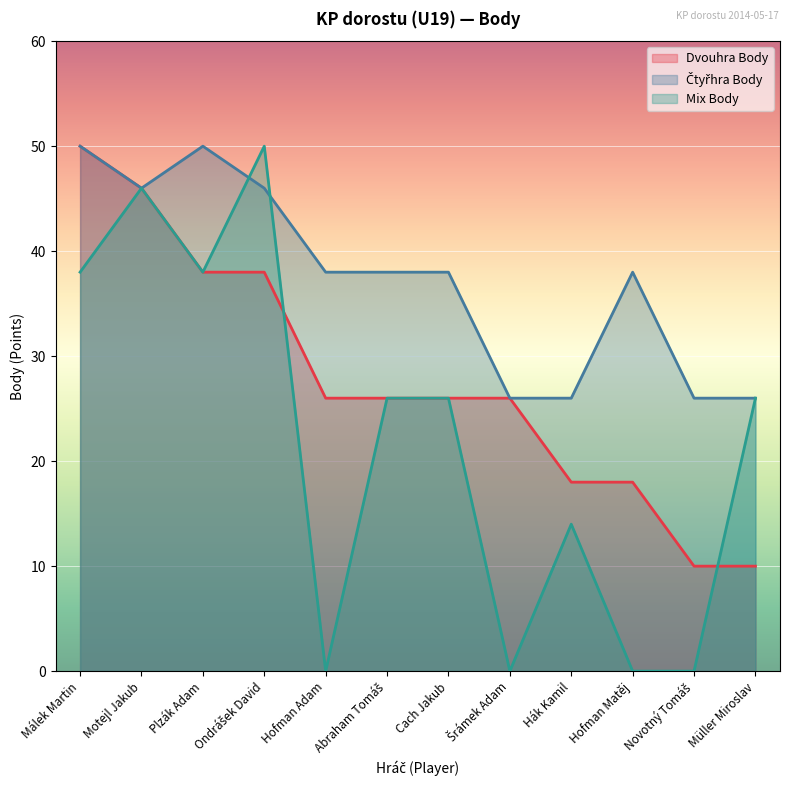

What is the sum of all Dvouhra Body values?

332